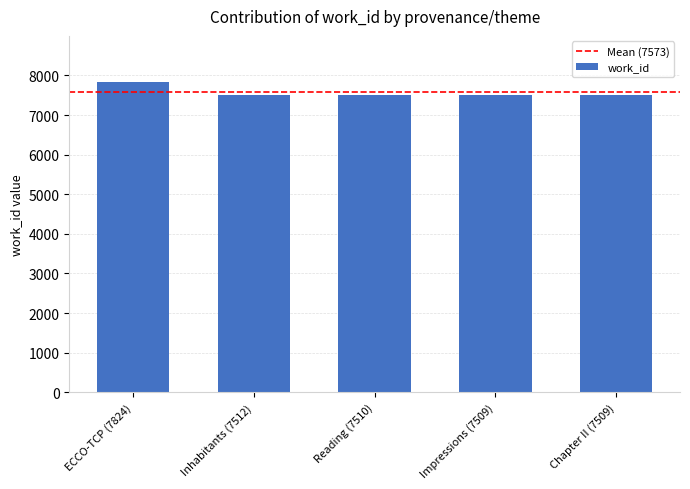

What is the ratio of the value at Reading (7510) to the value at Chapter II (7509)?

1.0